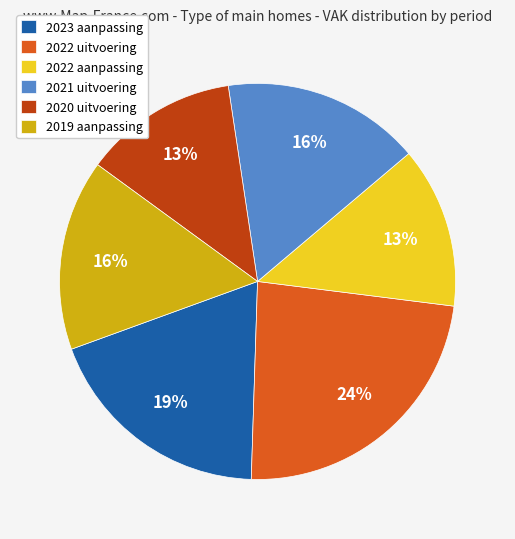

True or false: 2022 aanpassing accounts for 13% of the total.

True